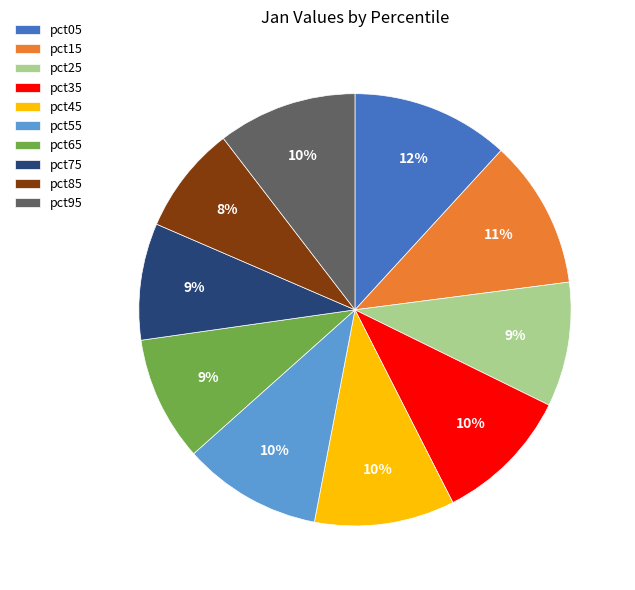

How many segments does this pie chart have?

10